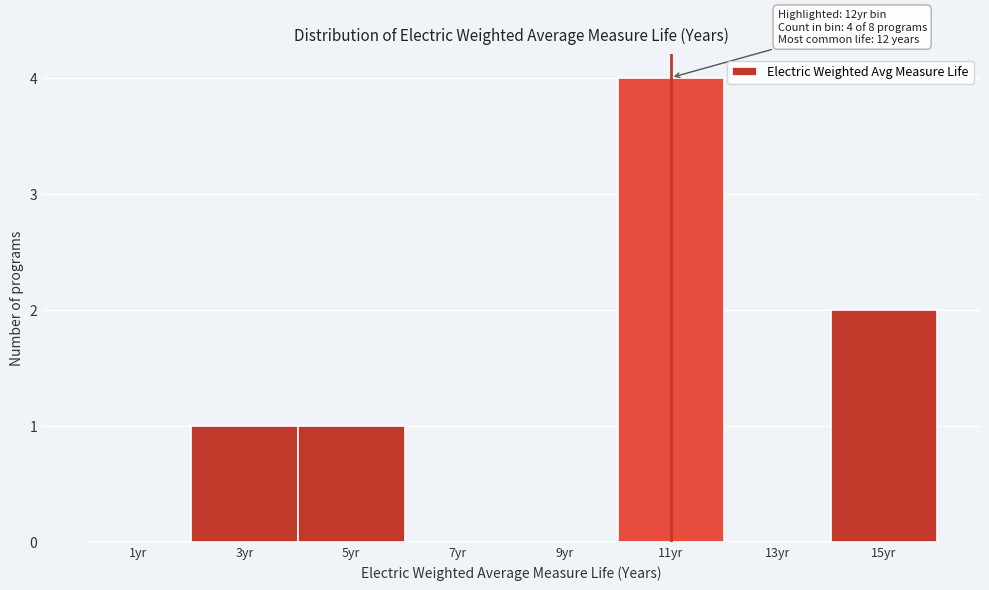

Reading left to right, what are all the values shown in this chart?

1yr=0	3yr=1	5yr=1	7yr=0	9yr=0	11yr=4	13yr=0	15yr=2